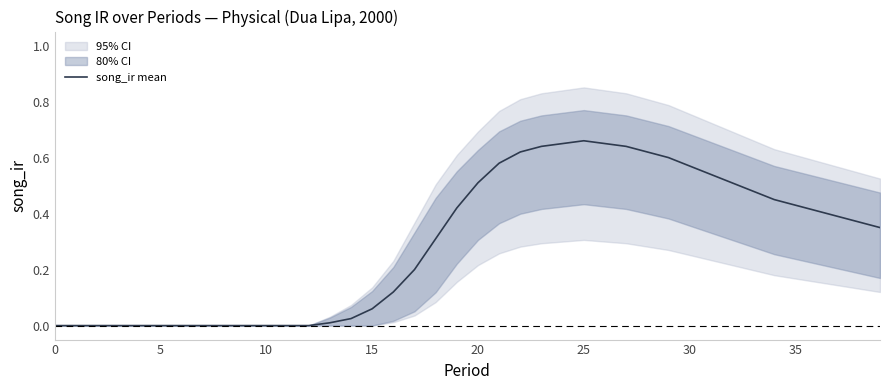

What is the maximum value shown in the chart?

0.7